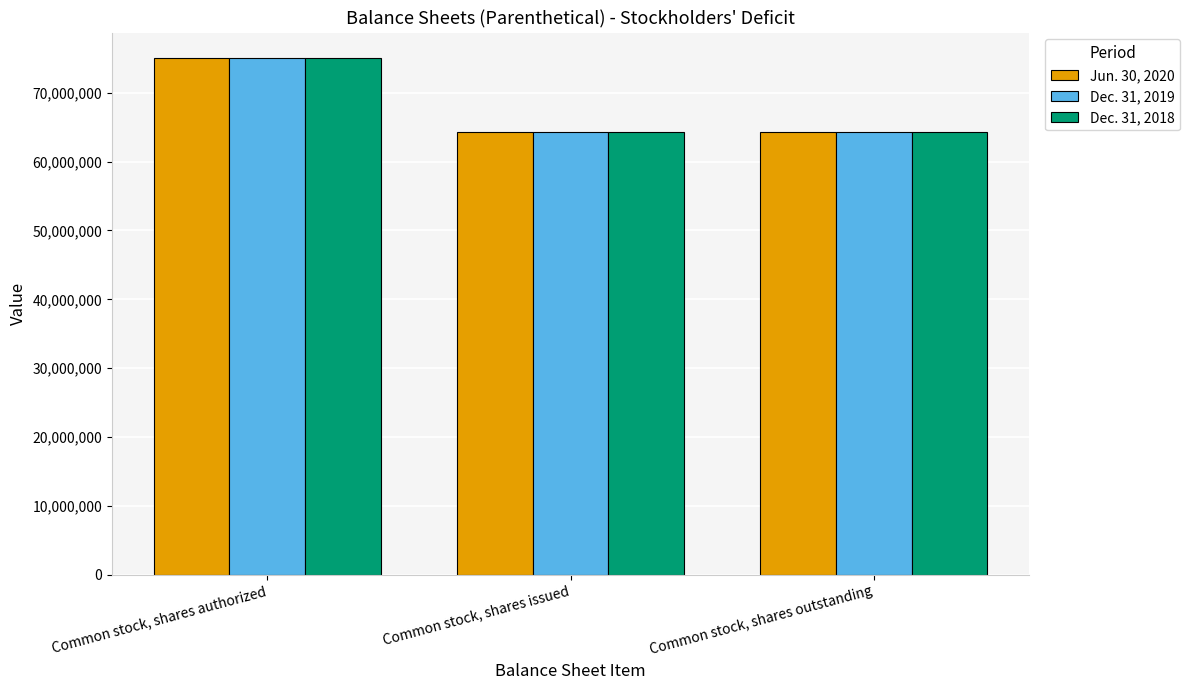

What is the sum of all Dec. 31, 2019 values?

203485000